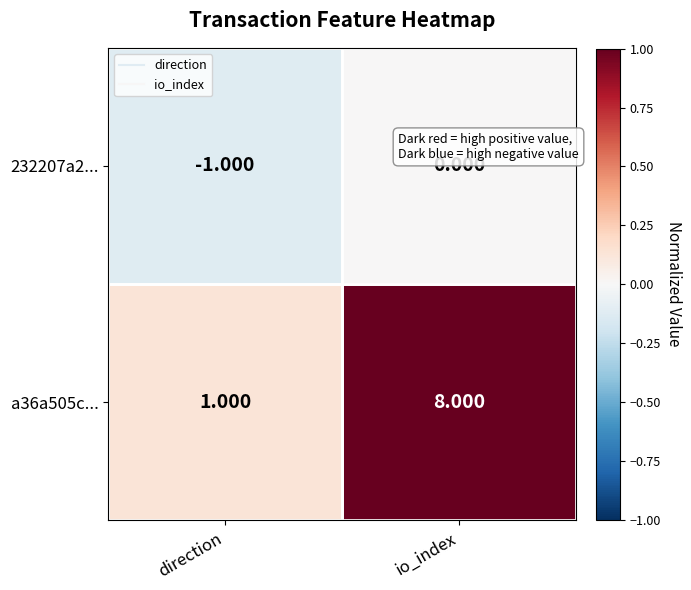

Which category has the highest value in the a36a505c... series?

io_index